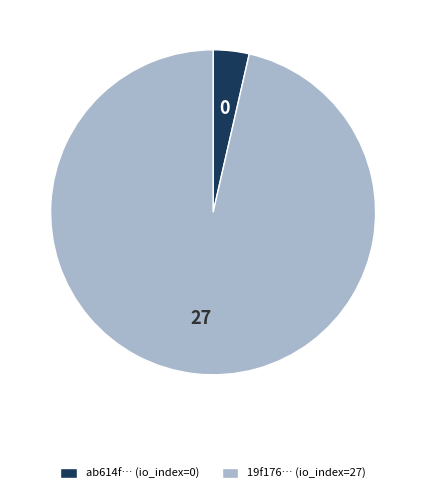

What is the majority slice?

19f176… (io_index=27)